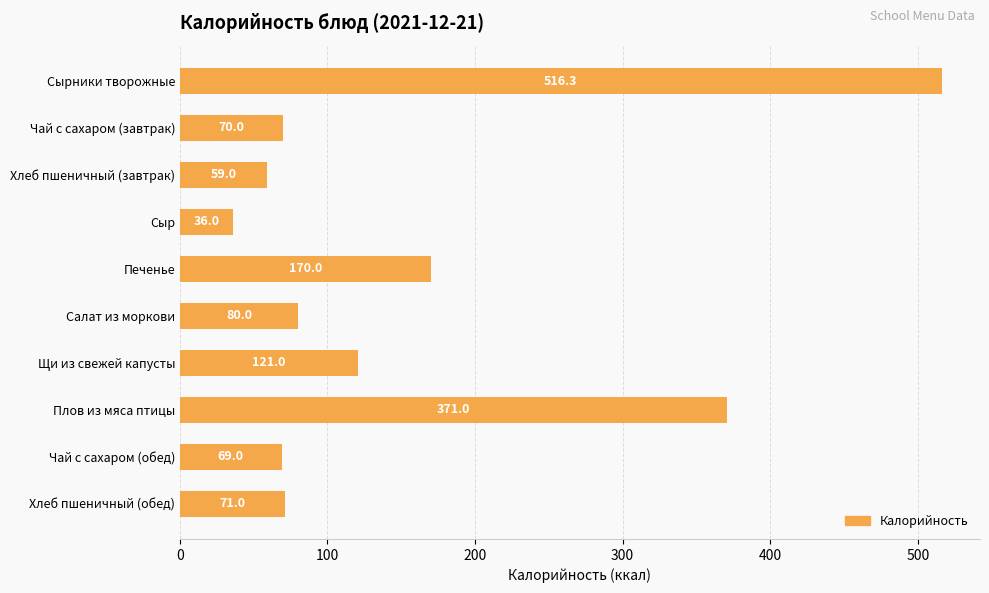

How many data points are less than 80?

5